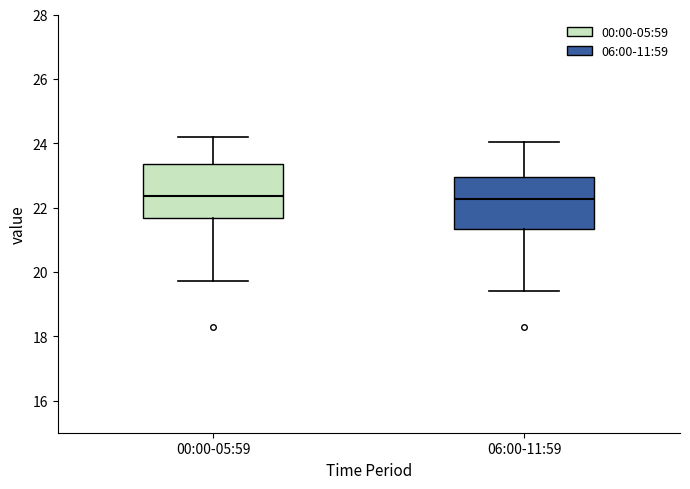

Reading left to right, transcribe this box plot: for each box, give where its median line is, the range the box spans, and where its two whiskers end, as read against the y-axis. The values are not printed on the chart, so give them approximately, as read against the axis.

00:00-05:59: median 22.4, box 21.6 to 23.4, whiskers 19.8 to 24.2
06:00-11:59: median 22.2, box 21.4 to 23.0, whiskers 19.4 to 24.0